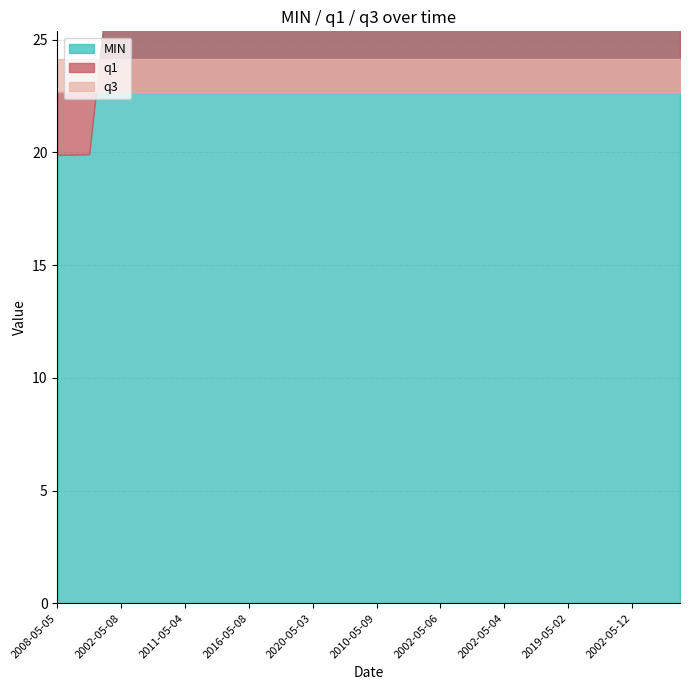

True or false: q1 and q3 intersect in this chart.

False